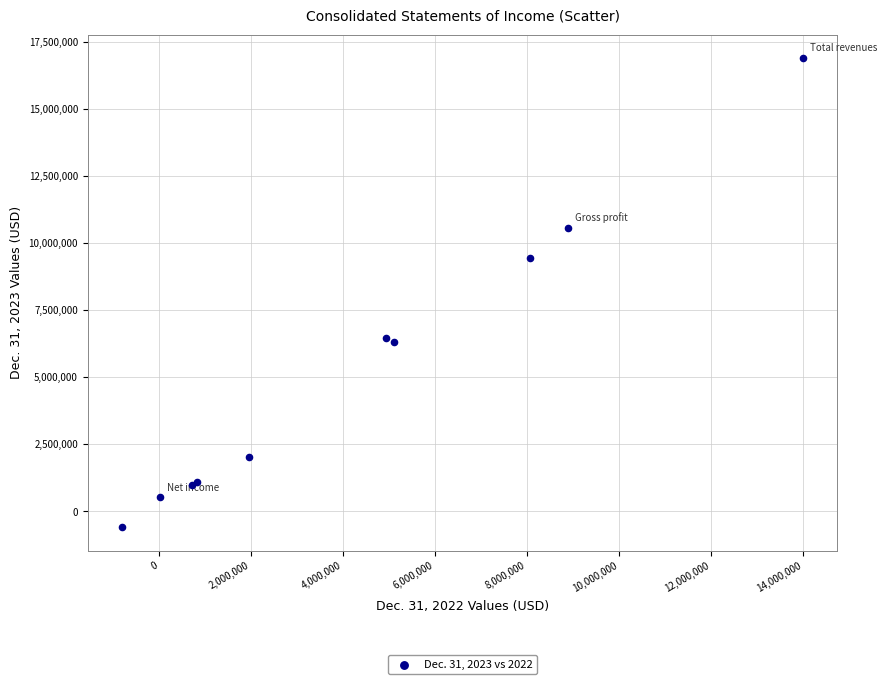

What Y value in the scatter plot is closest to 8149089?

9456486